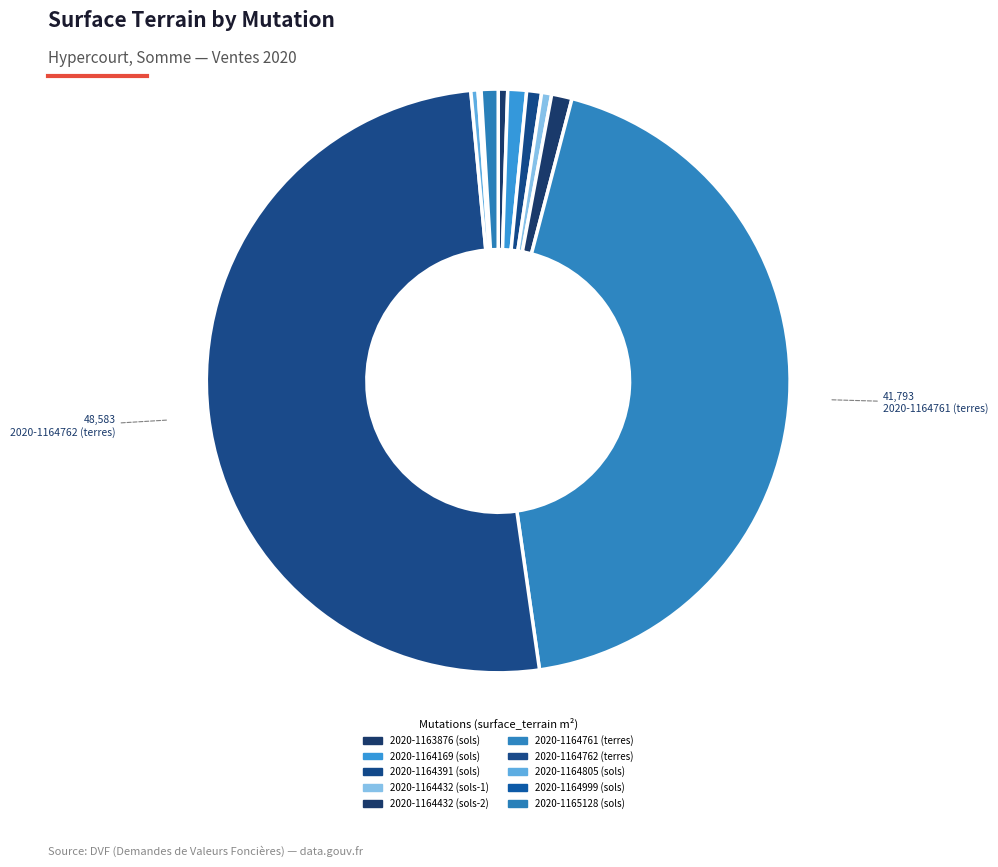

Which category has the smallest portion of the pie?

2020-1164999 (sols)